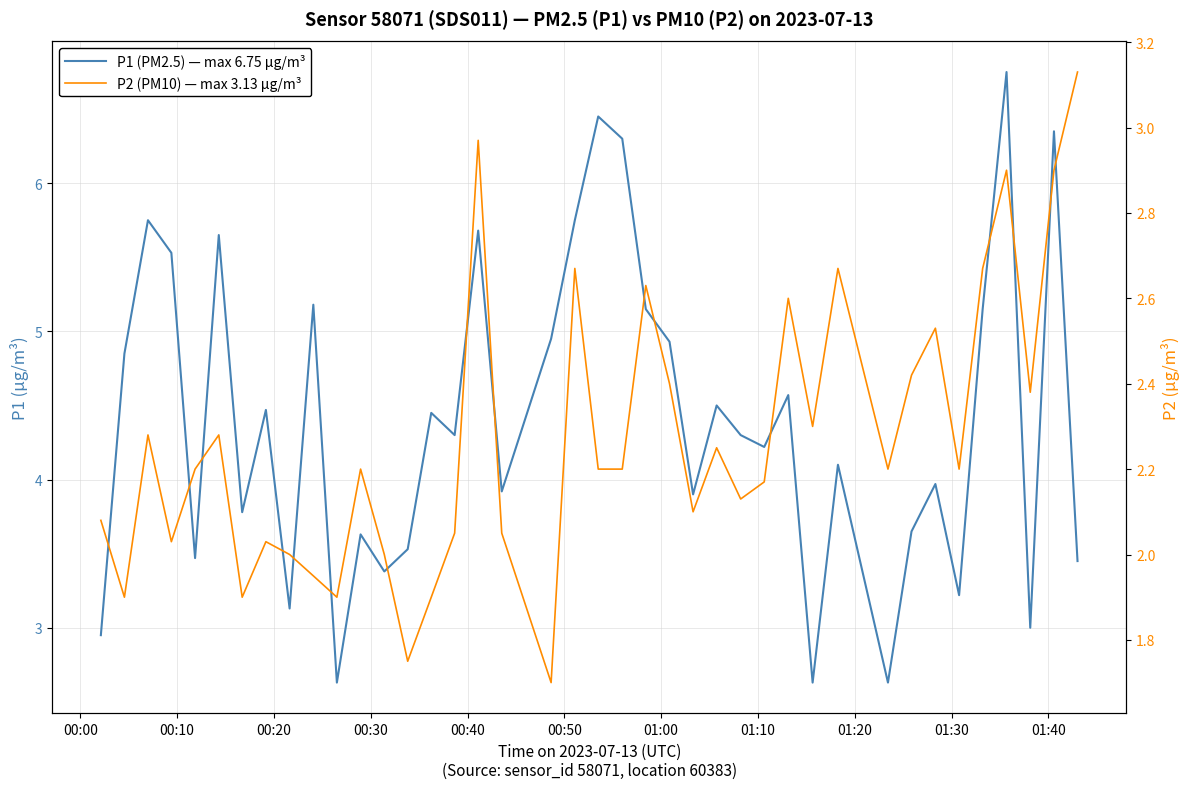

True or false: P1 (PM2.5) — max 6.75 µg/m³ and P2 (PM10) — max 3.13 µg/m³ cross at least once.

False